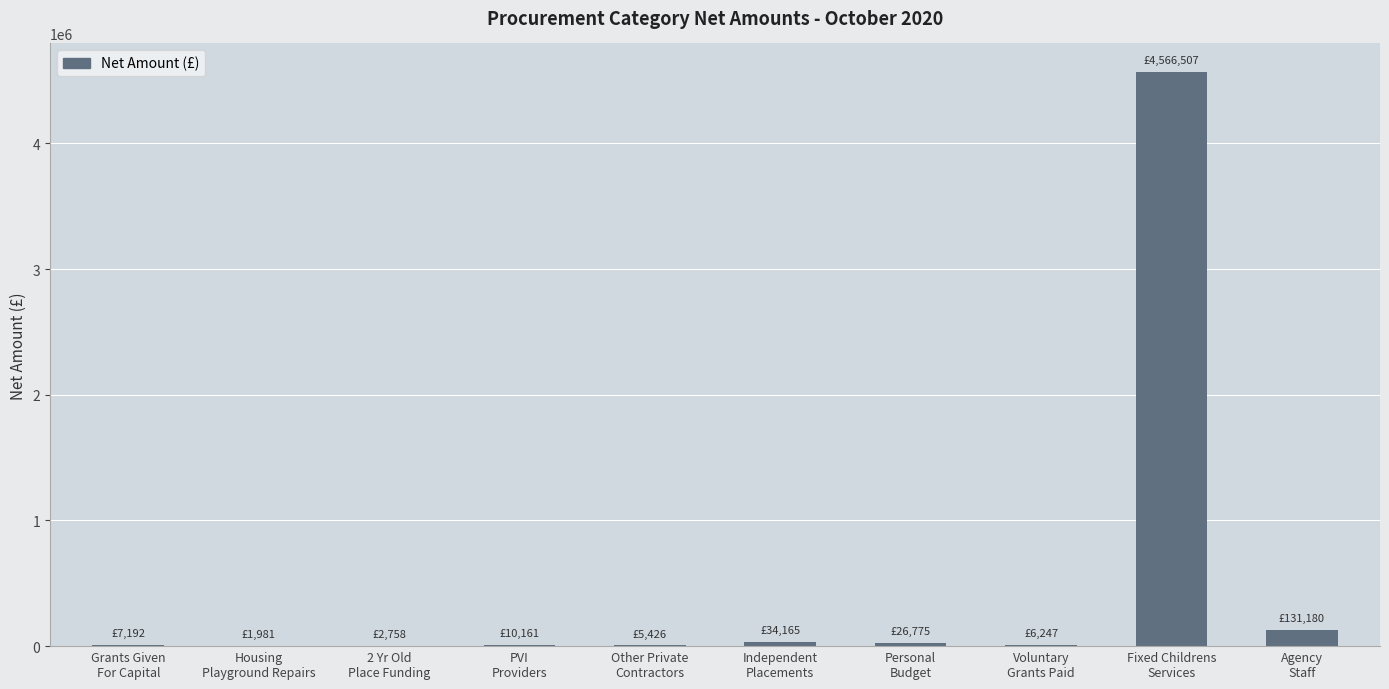

What is the greatest value displayed?

4566507.2